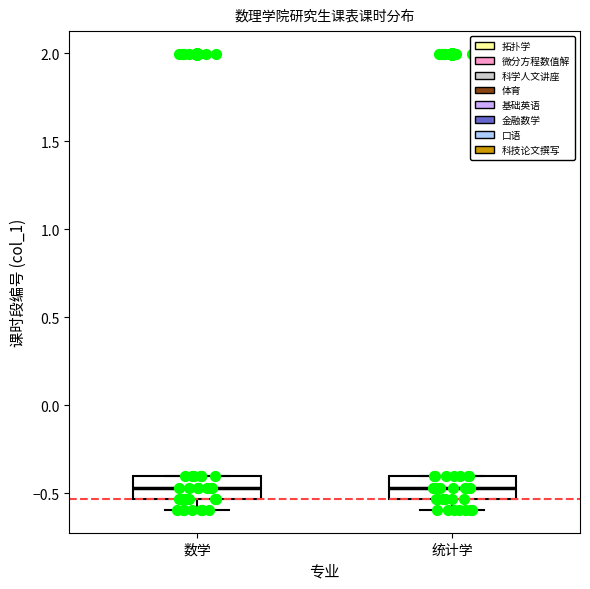

Where is the upper edge of the box for 数学 on the y-axis? The values are not printed on the chart, so give them approximately, as read against the axis.

-0.40